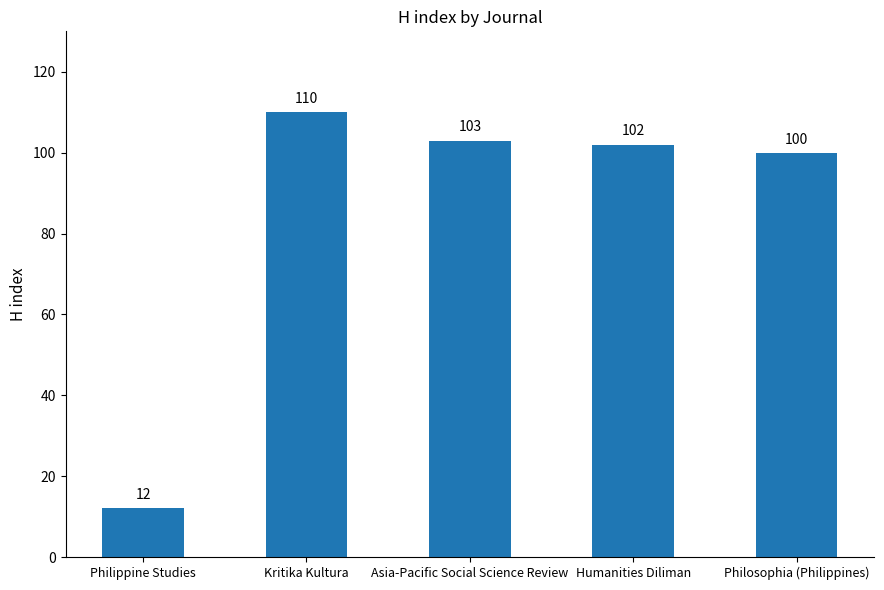

What is the difference between the values at Asia-Pacific Social Science Review and Philippine Studies?

91